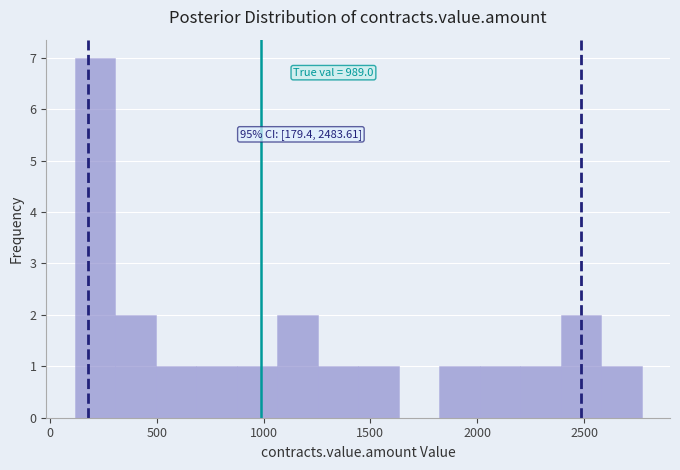

Around what value on the x-axis is the tallest bar? Give the approximate position of its centre, as read against the axis.

200